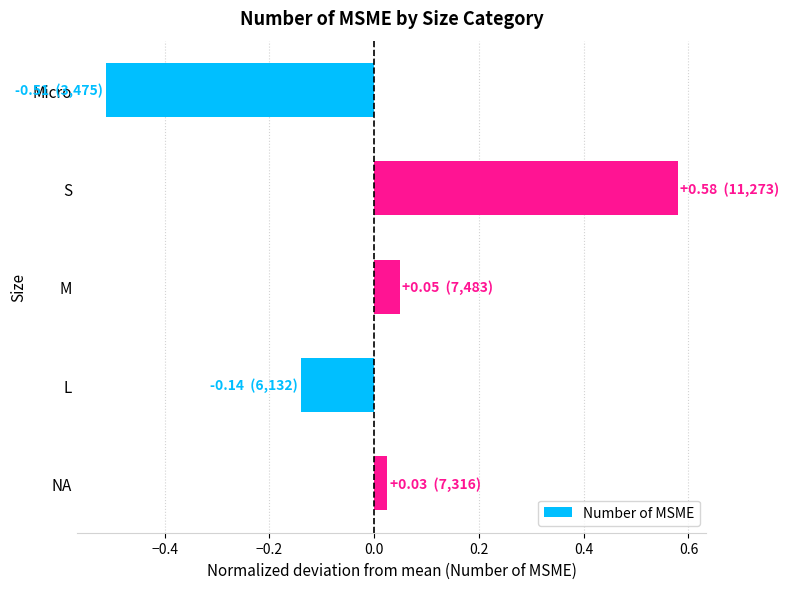

The chart shows a value of -0.3 at Micro. True or false?

False